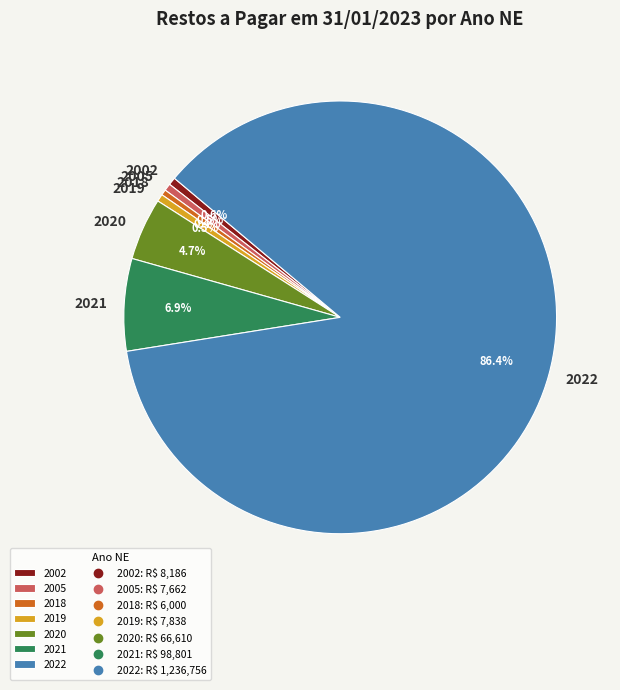

Is the sum of 2019 and 2021 greater than half?

No